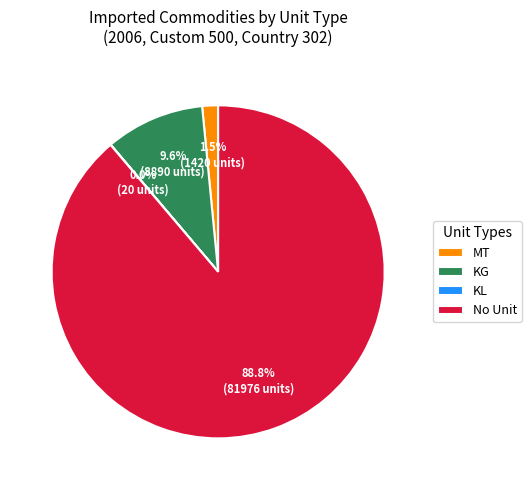

What is the ratio of the value at No Unit to the value at KG?

9.2